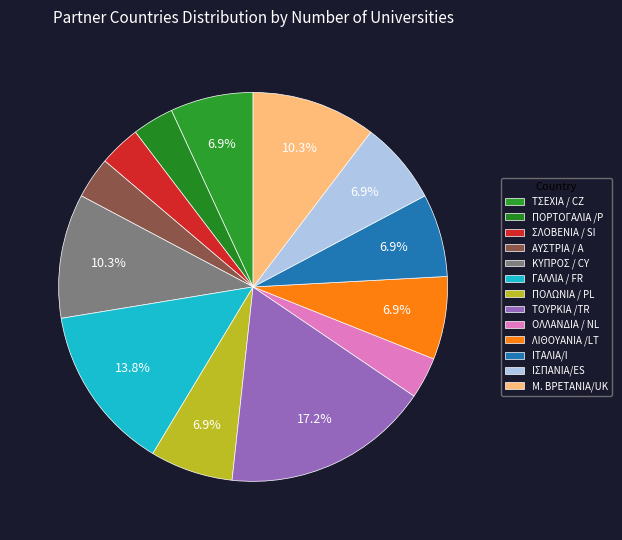

Which category has the smallest portion of the pie?

ΠΟΡΤΟΓΑΛΙΑ /P